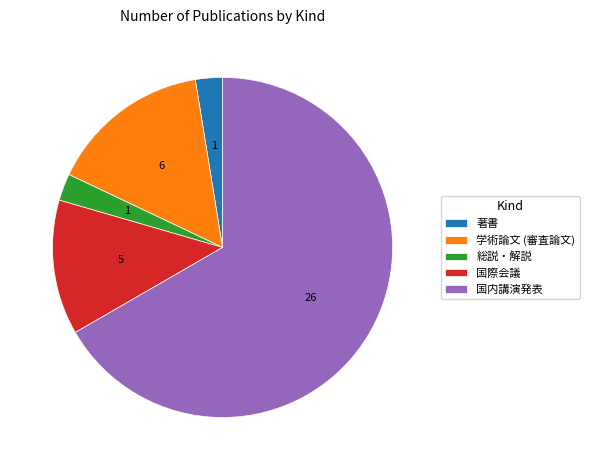

Combined, do 国内講演発表 and 国際会議 account for over 50%?

Yes